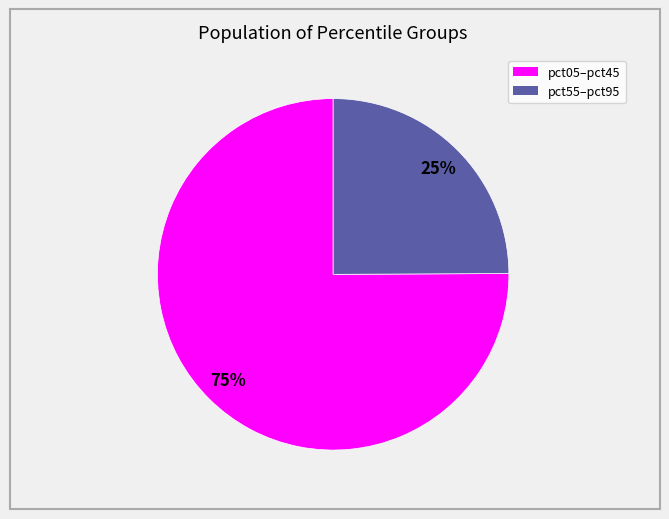

Does any single category account for the majority?

Yes